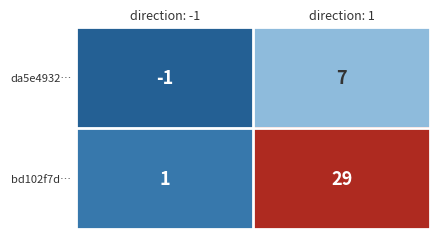

True or false: da5e4932… has a value of -1 at direction: -1.

True